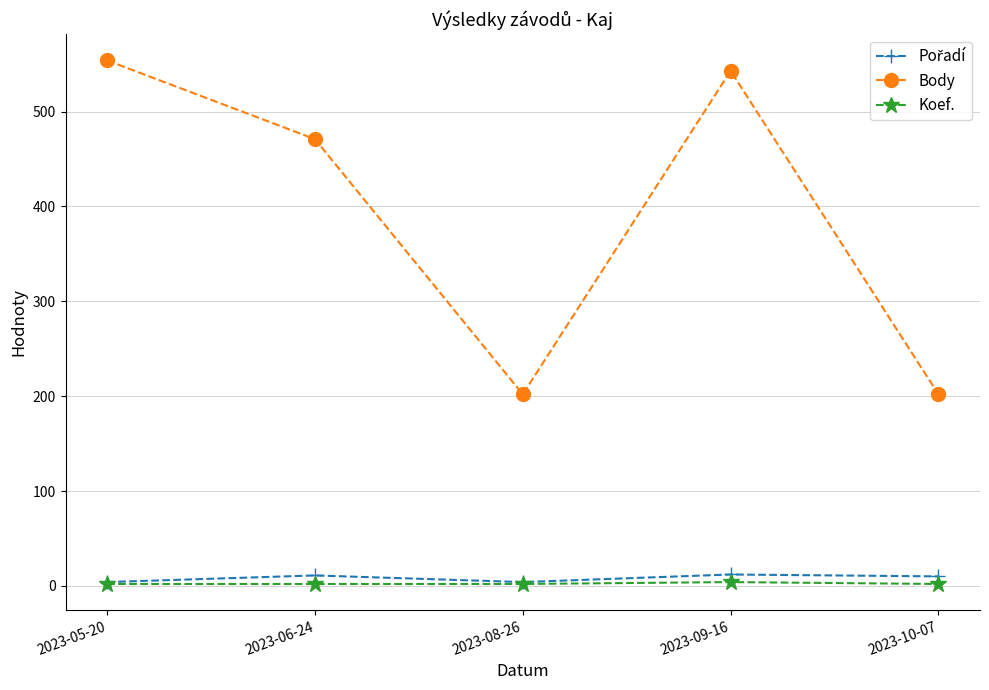

At how many categories does at least one series exceed 38?

5